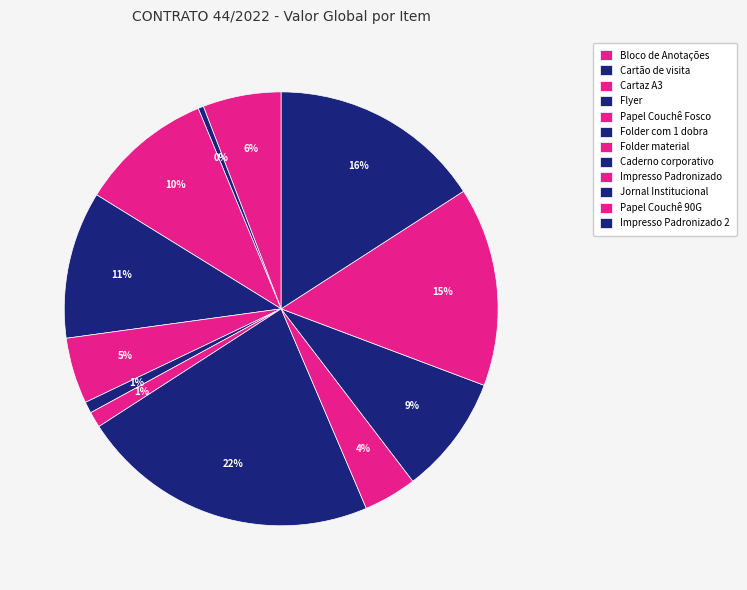

How many slices are in this pie chart?

12